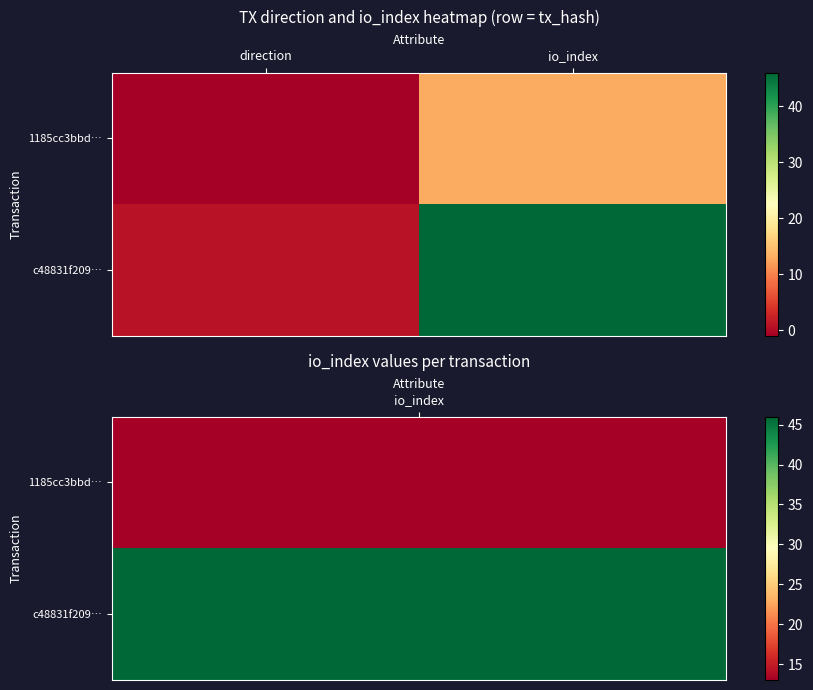

List the series in order of their overall mean, highest first.

c48831f209…, 1185cc3bbd…